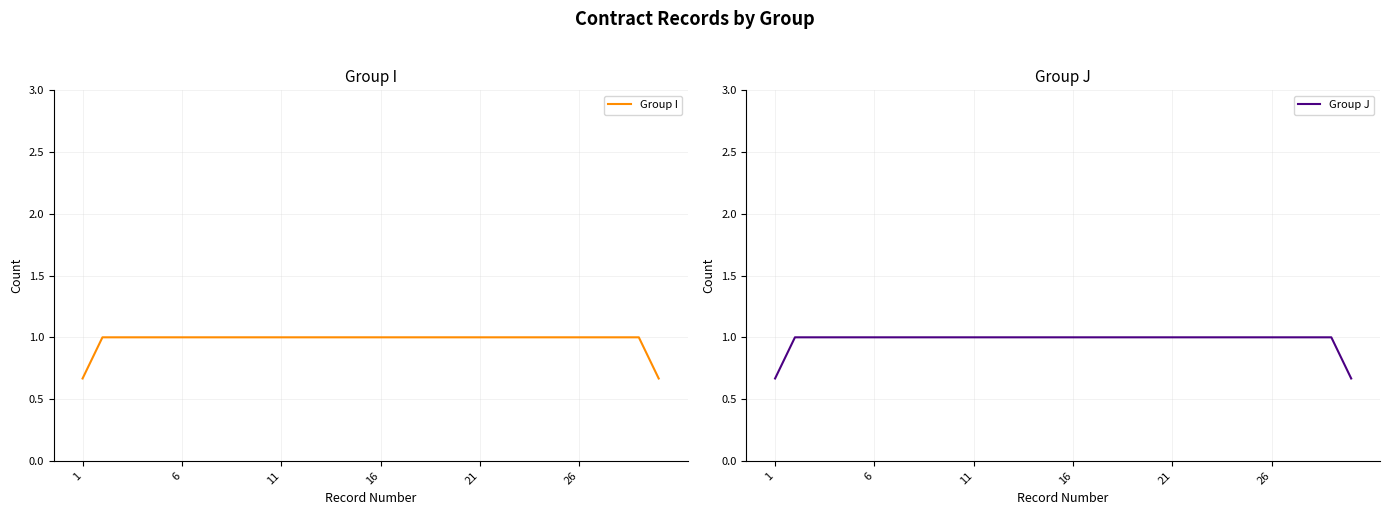

Is it true that Group J equals 1.0 at 23?

True